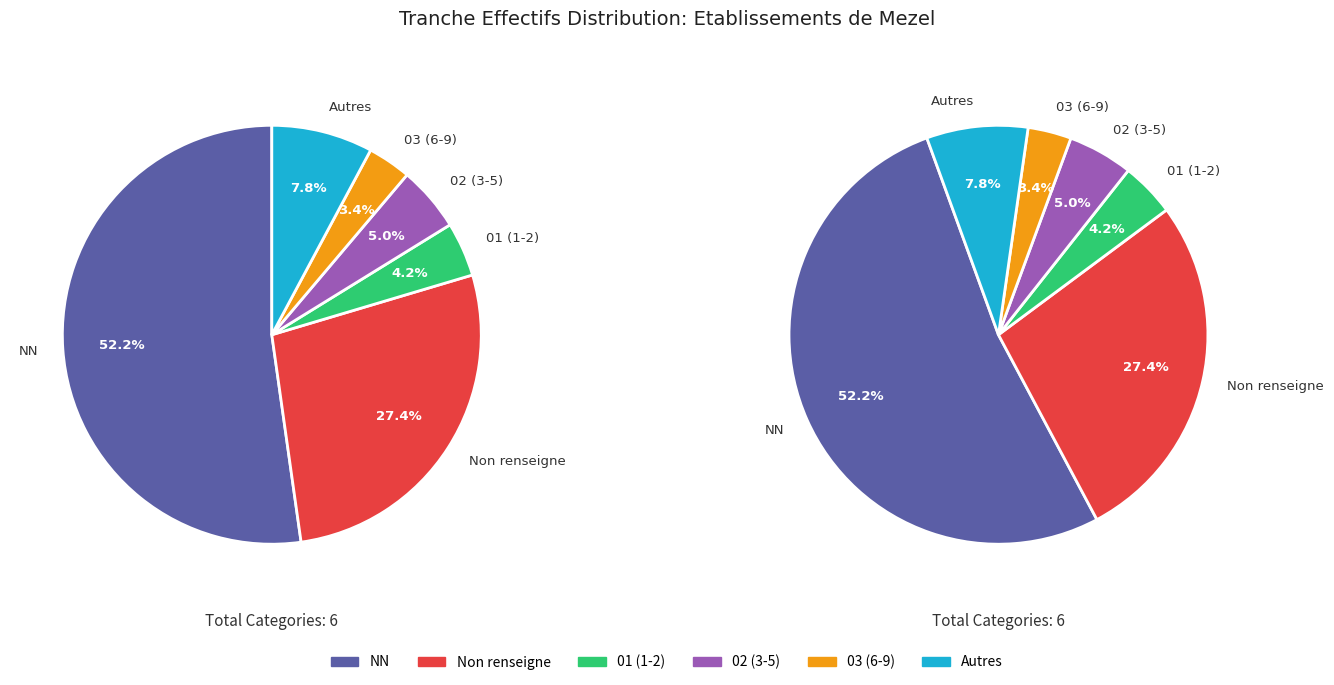

To the nearest percent, what is the average slice percentage?

17%